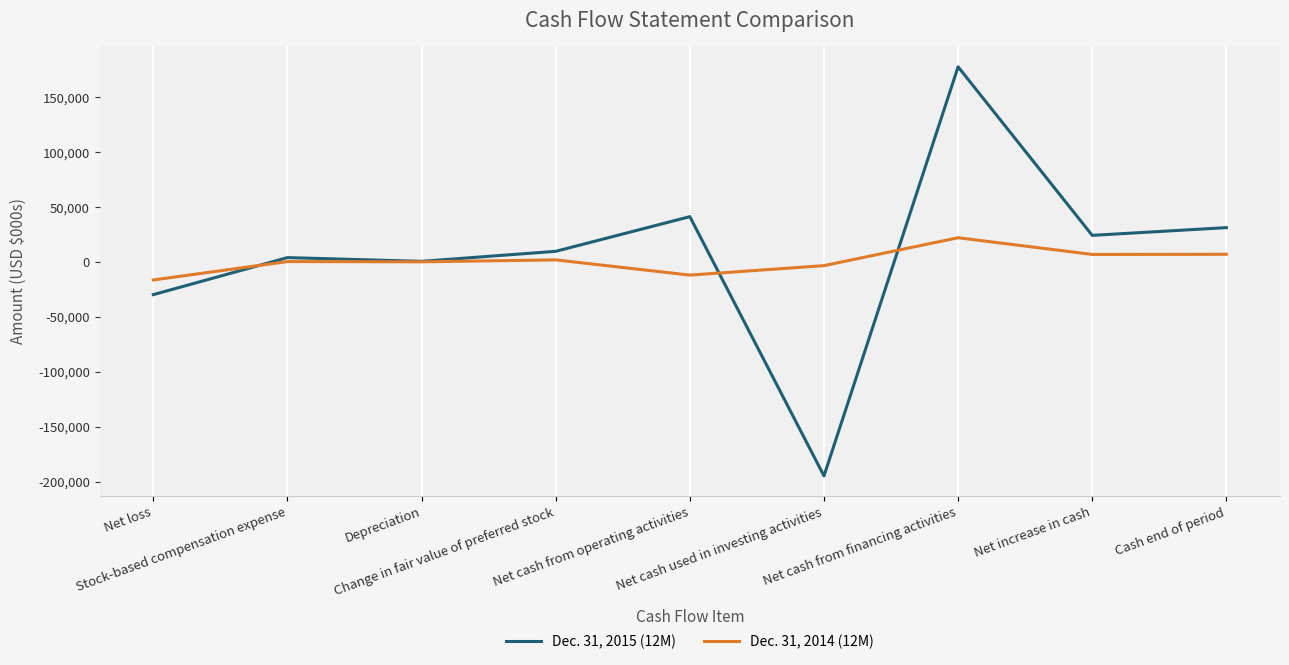

After their last crossing, which series has the higher values: Dec. 31, 2015 (12M) or Dec. 31, 2014 (12M)?

Dec. 31, 2015 (12M)